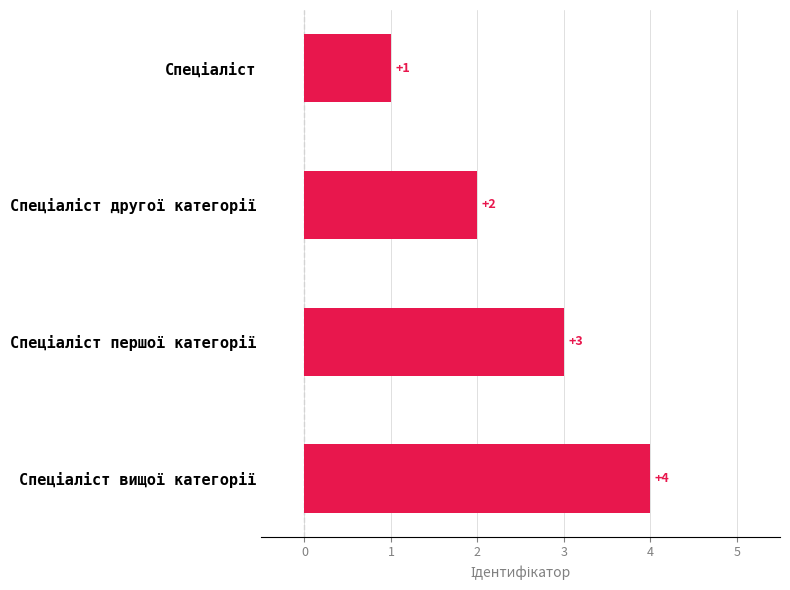

Count the number of categories in the chart.

4